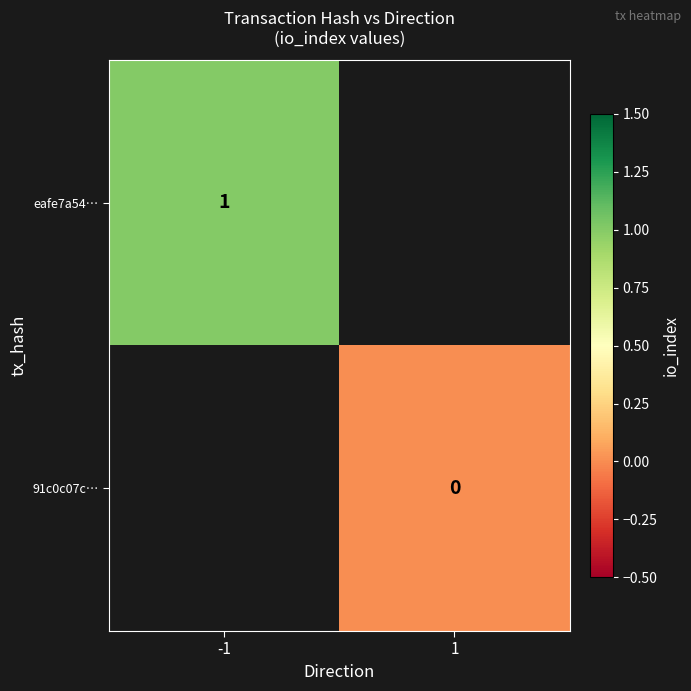

The eafe7a54… series shows 1 at -1. True or false?

True